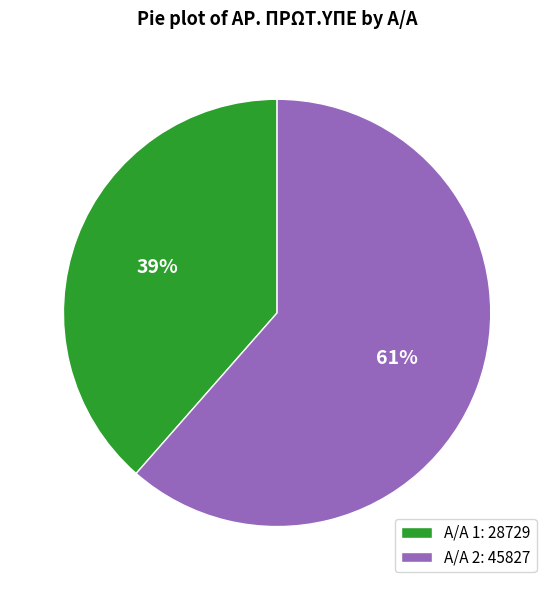

Which slice is the smallest?

Α/Α 1: 28729